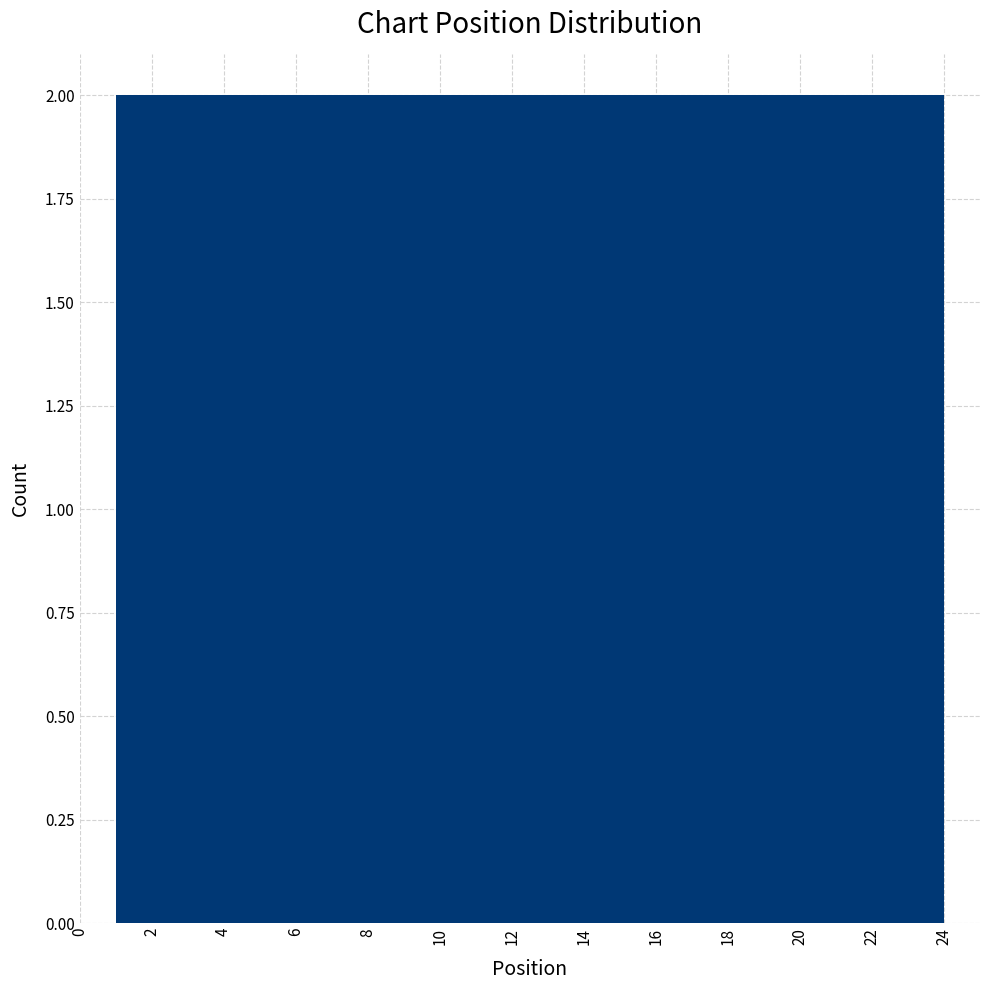

Reading left to right, transcribe this chart: for each bar, give the range it covers on the x-axis and its height. Neither the bar edges nor the heights are printed on the chart, so give them approximately, as read against the axes.

1.0 to 3.0: 2
3.0 to 4.8: 2
4.8 to 6.8: 2
6.8 to 8.6: 2
8.6 to 10.6: 2
10.6 to 12.6: 2
12.6 to 14.4: 2
14.4 to 16.4: 2
16.4 to 18.2: 2
18.2 to 20.2: 2
20.2 to 22.0: 2
22.0 to 24.0: 2